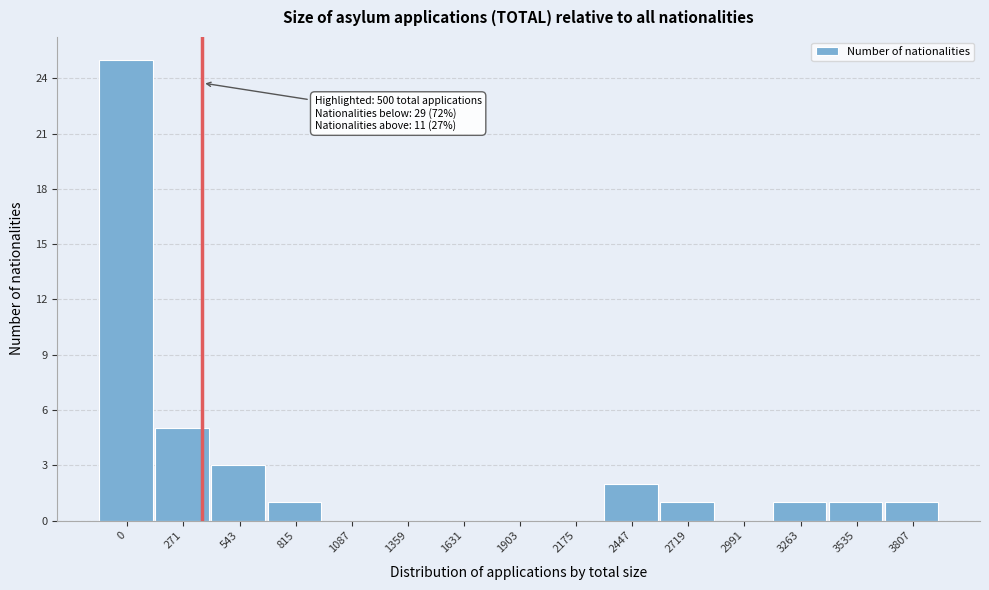

Reading left to right, extract all data points from this chart.

0=25	271=5	543=3	815=1	1087=0	1359=0	1631=0	1903=0	2175=0	2447=2	2719=1	2991=0	3263=1	3535=1	3807=1